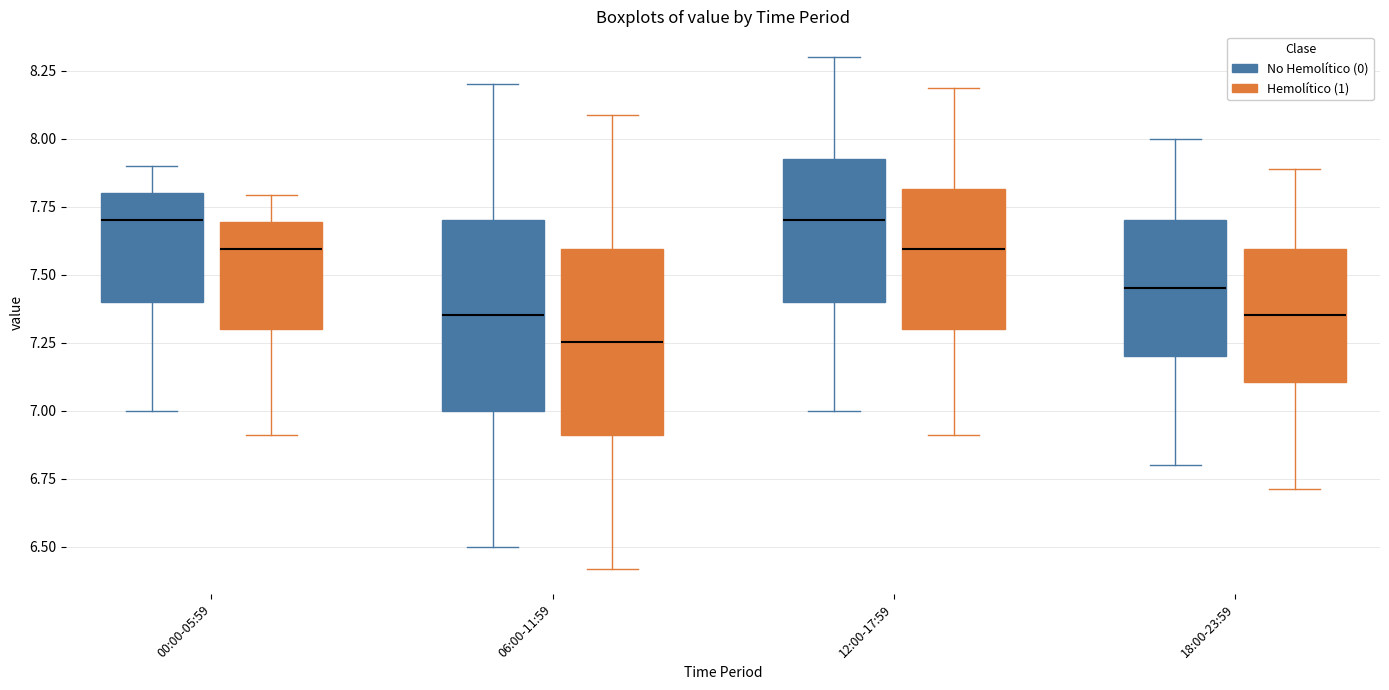

Reading left to right, read every box against the y-axis: the position of its median line, the range the box covers, and the ends of its whiskers. The values are not printed on the chart, so give them approximately, as read against the axis.

00:00-05:59 (No Hemolítico (0)): median 7.70, box 7.40 to 7.80, whiskers 7.00 to 7.90
00:00-05:59 (Hemolítico (1)): median 7.60, box 7.30 to 7.70, whiskers 6.90 to 7.80
06:00-11:59 (No Hemolítico (0)): median 7.35, box 7.00 to 7.70, whiskers 6.50 to 8.20
06:00-11:59 (Hemolítico (1)): median 7.25, box 6.90 to 7.60, whiskers 6.40 to 8.10
12:00-17:59 (No Hemolítico (0)): median 7.70, box 7.40 to 7.95, whiskers 7.00 to 8.30
12:00-17:59 (Hemolítico (1)): median 7.60, box 7.30 to 7.80, whiskers 6.90 to 8.20
18:00-23:59 (No Hemolítico (0)): median 7.45, box 7.20 to 7.70, whiskers 6.80 to 8.00
18:00-23:59 (Hemolítico (1)): median 7.35, box 7.10 to 7.60, whiskers 6.70 to 7.90